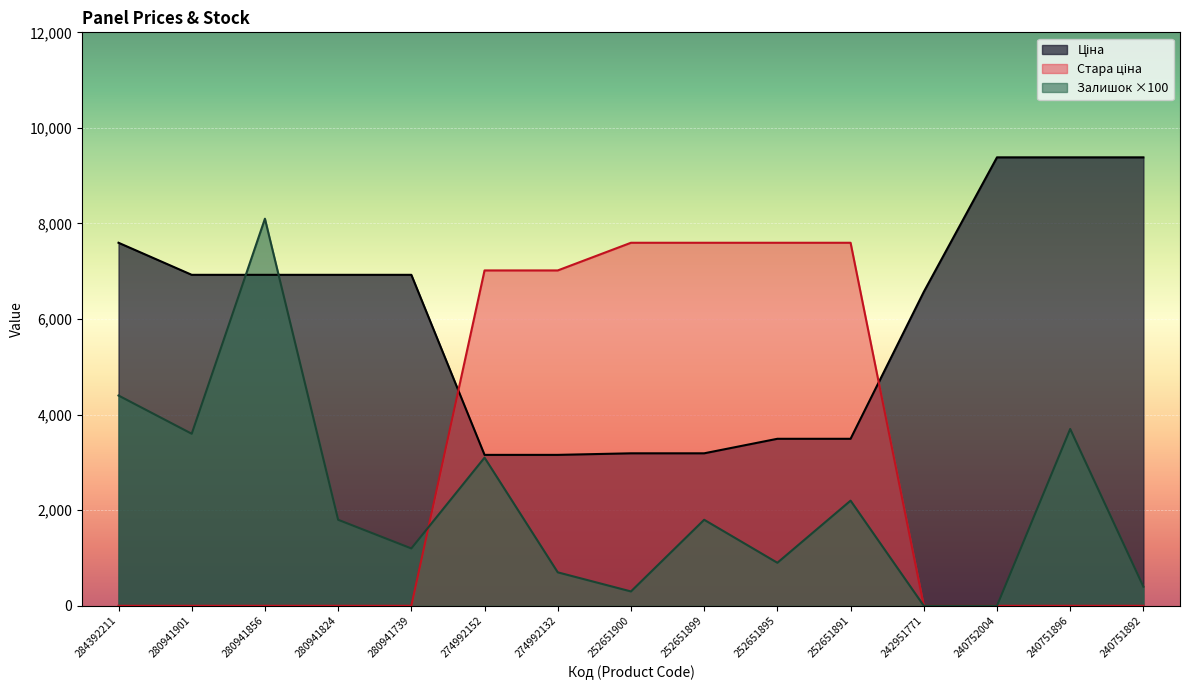

Is the value of Ціна at 280941739 greater than the value of Стара ціна at 280941739?

Yes